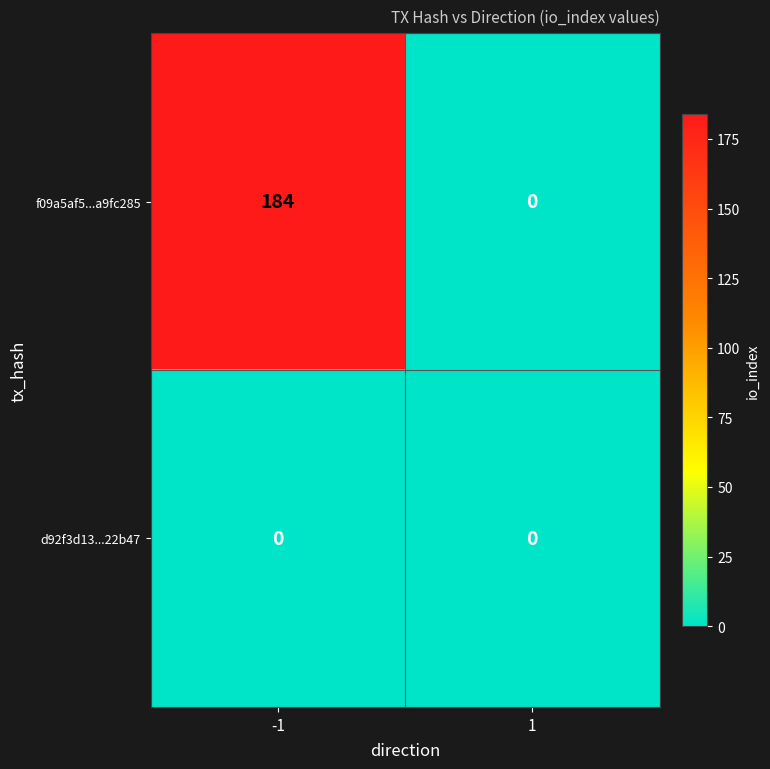

Reading right to left, transcribe all the data shown in this chart.

f09a5af5...a9fc285: 0	184
d92f3d13...22b47: 0	0